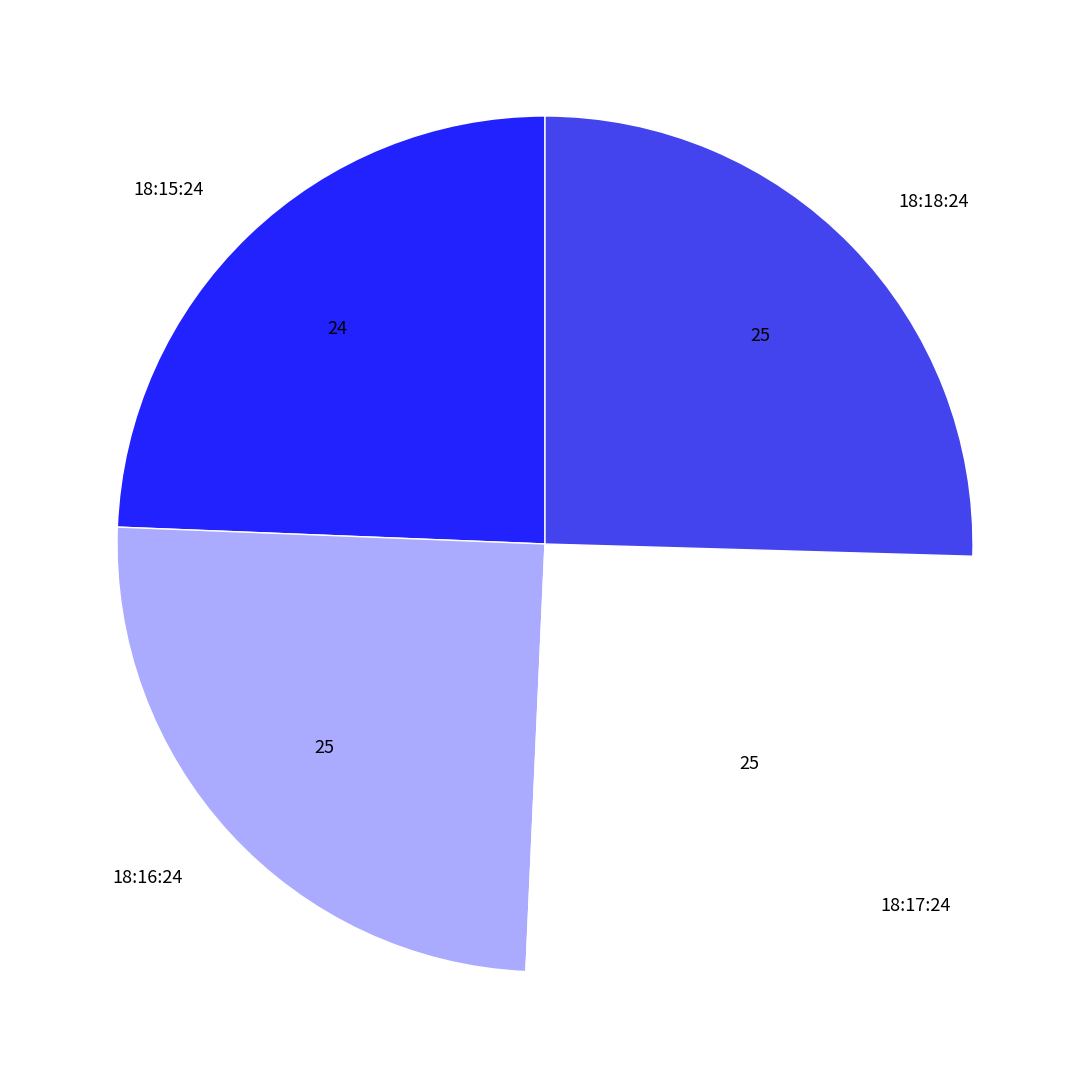

Between 18:18:24 and 18:15:24, which is larger?

18:18:24